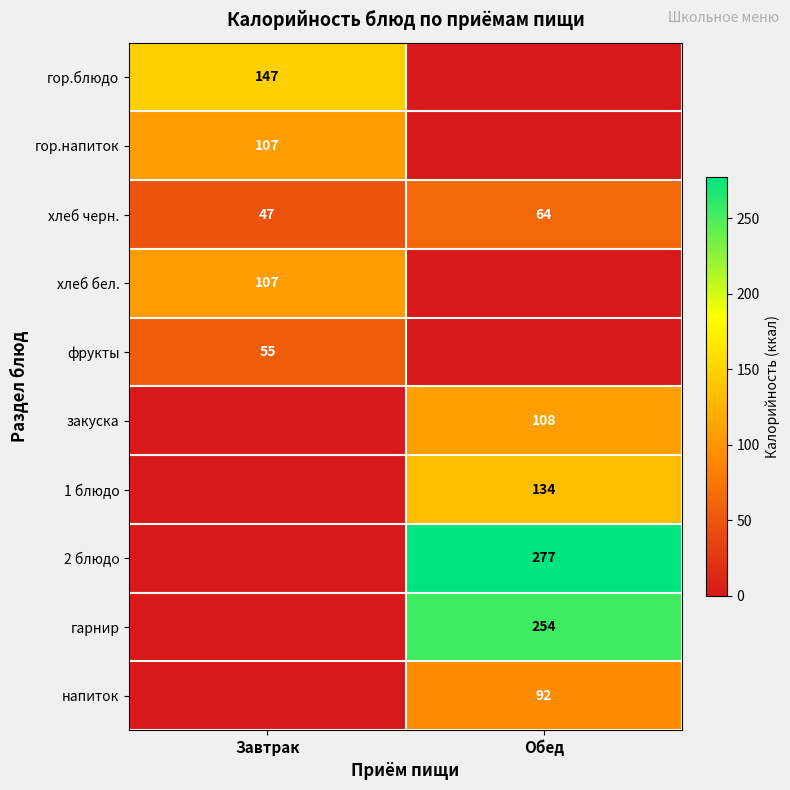

Is it true that закуска equals 108 at Обед?

True